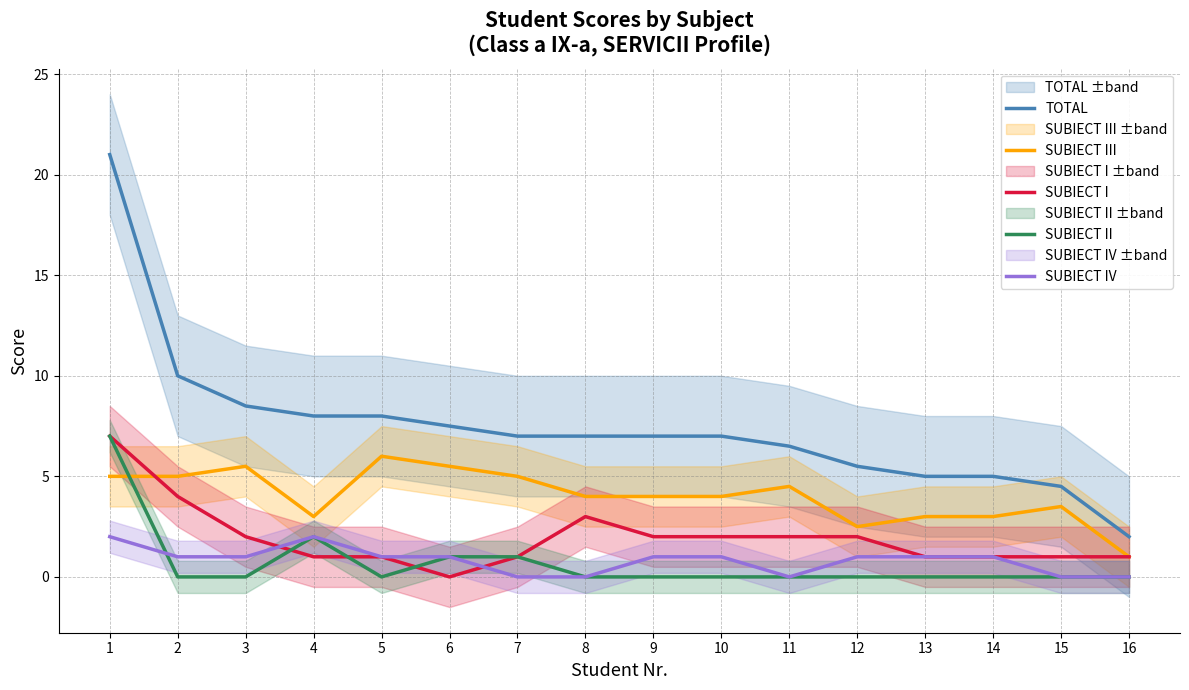

Reading right to left, extract all data points from this chart.

TOTAL: 2.0	4.5	5.0	5.0	5.5	6.5	7.0	7.0	7.0	7.0	7.5	8.0	8.0	8.5	10.0	21.0
SUBIECT III: 1.0	3.5	3.0	3.0	2.5	4.5	4.0	4.0	4.0	5.0	5.5	6.0	3.0	5.5	5.0	5.0
SUBIECT I: 1.0	1.0	1.0	1.0	2.0	2.0	2.0	2.0	3.0	1.0	0.0	1.0	1.0	2.0	4.0	7.0
SUBIECT II: 0.0	0.0	0.0	0.0	0.0	0.0	0.0	0.0	0.0	1.0	1.0	0.0	2.0	0.0	0.0	7.0
SUBIECT IV: 0.0	0.0	1.0	1.0	1.0	0.0	1.0	1.0	0.0	0.0	1.0	1.0	2.0	1.0	1.0	2.0